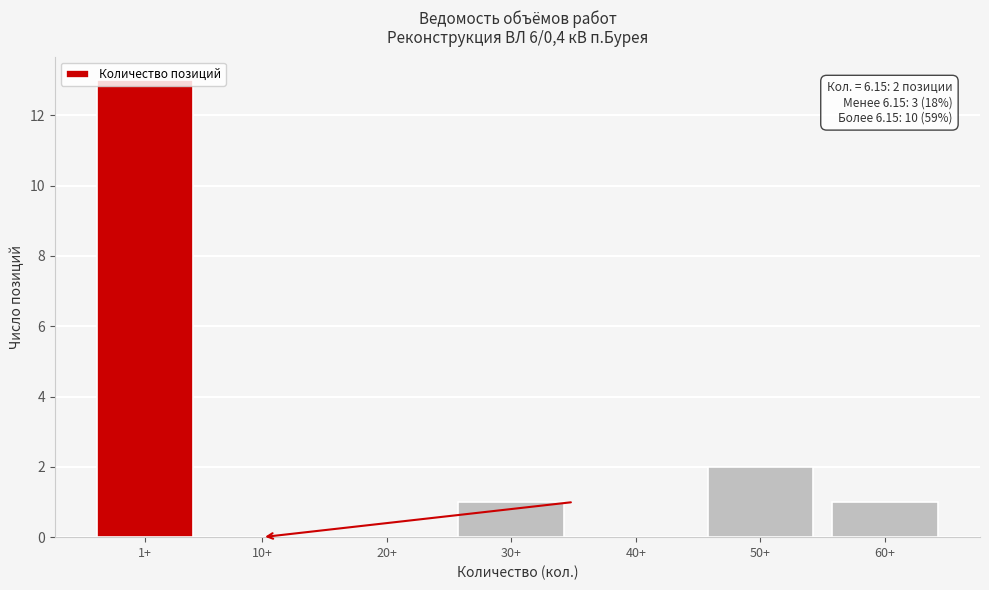

What is the maximum value shown in the chart?

13